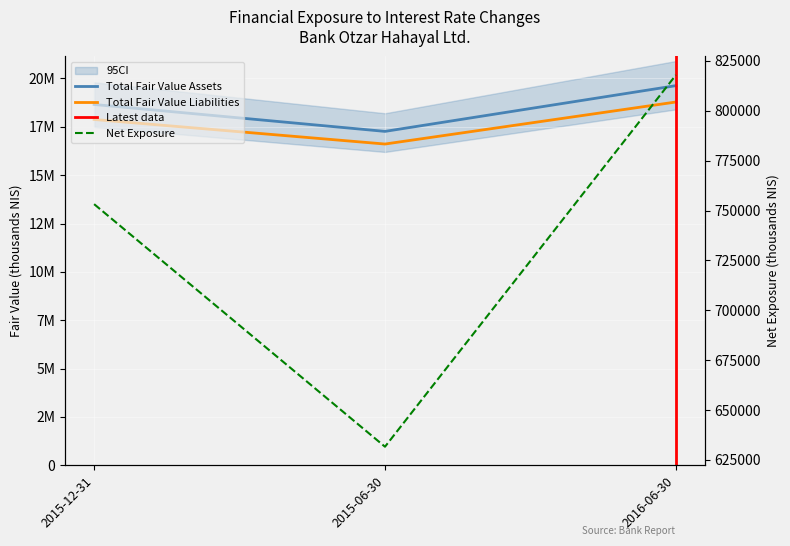

At which label does Net Exposure first exceed 753200?

2016-06-30